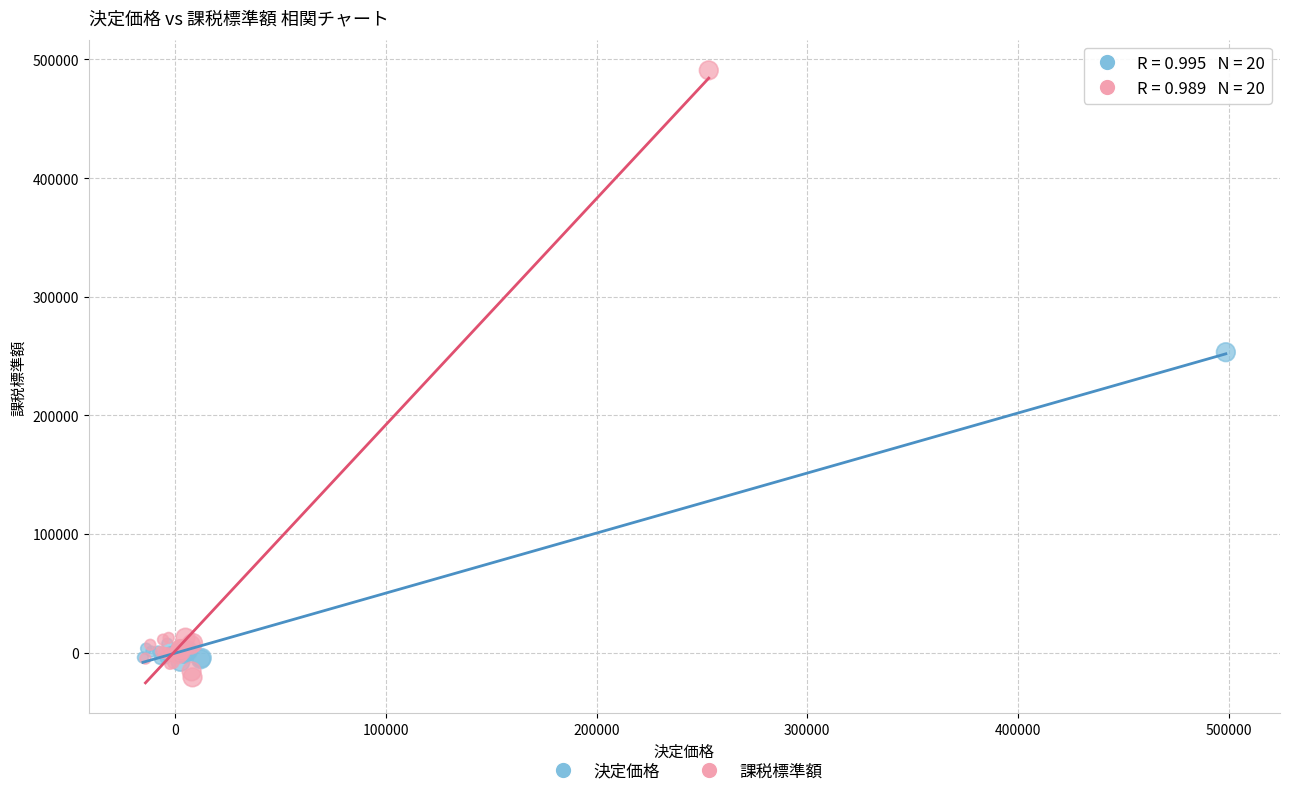

Which series contains the highest Y value?

課税標準額